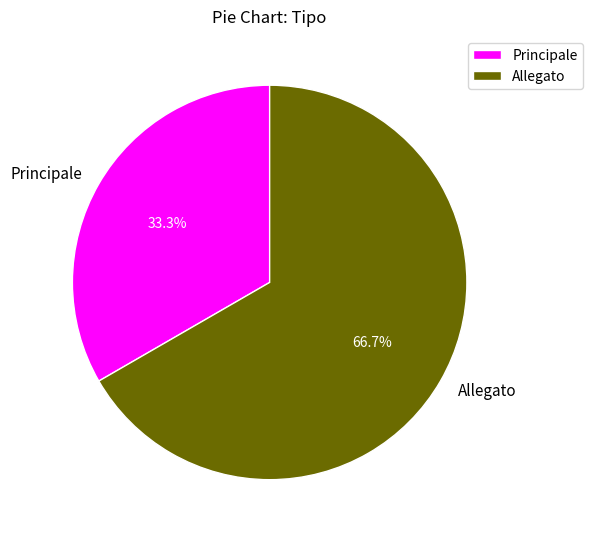

To the nearest percent, what portion does Principale represent?

33%